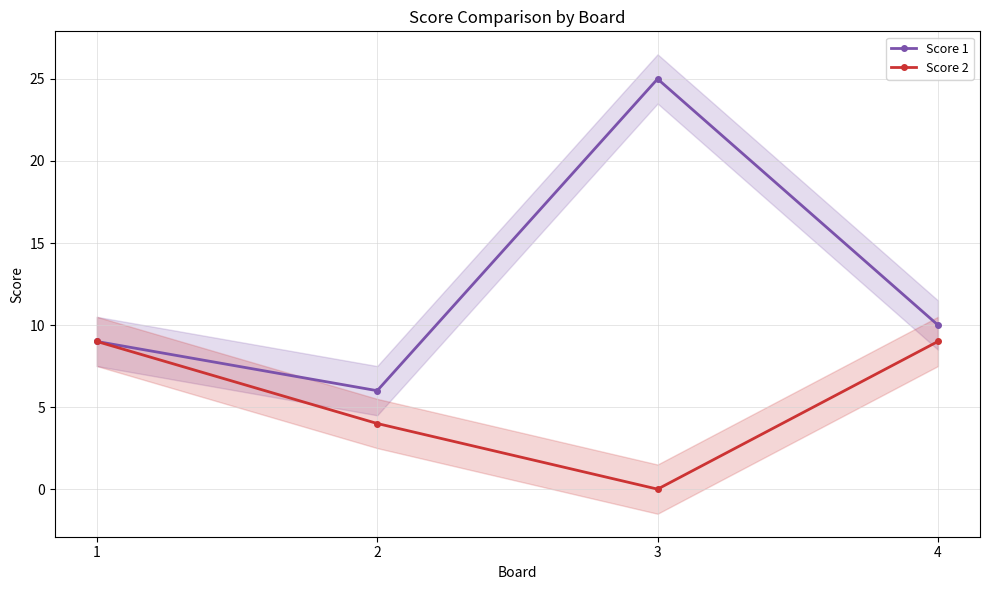

True or false: Score 2 has a value of 6 at 2.

False